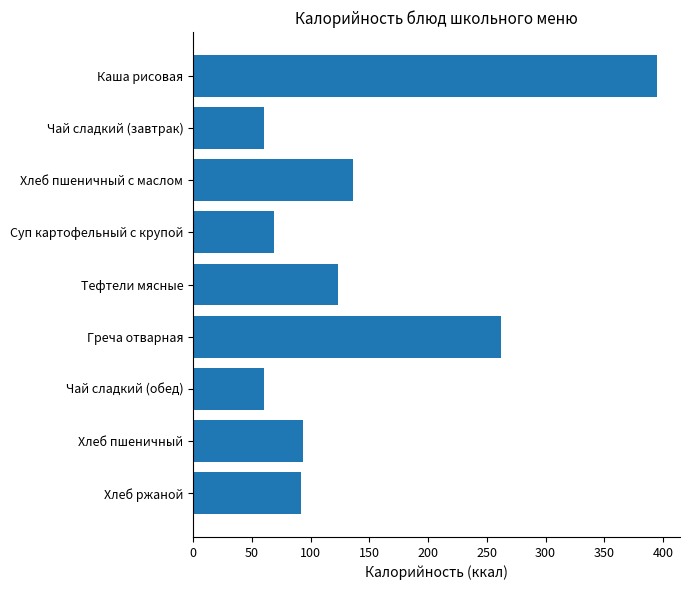

Where is the data nearest to the value 227?

Греча отварная